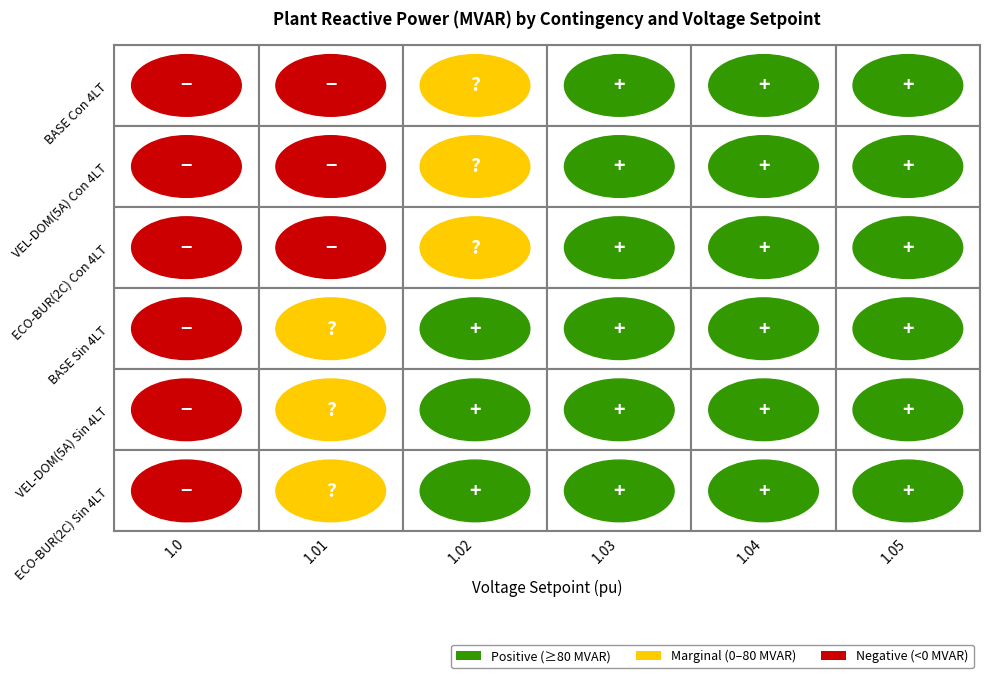

What is the highest value of the BASE Sin 4LT series?

166.4